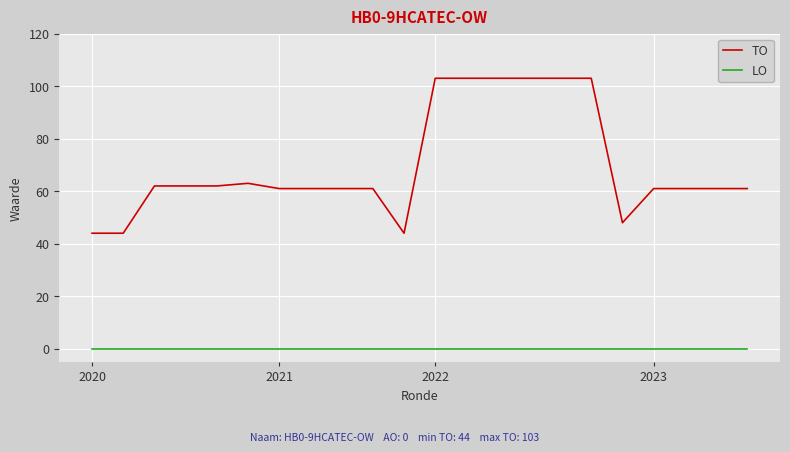

Which series has the largest total across all categories?

TO